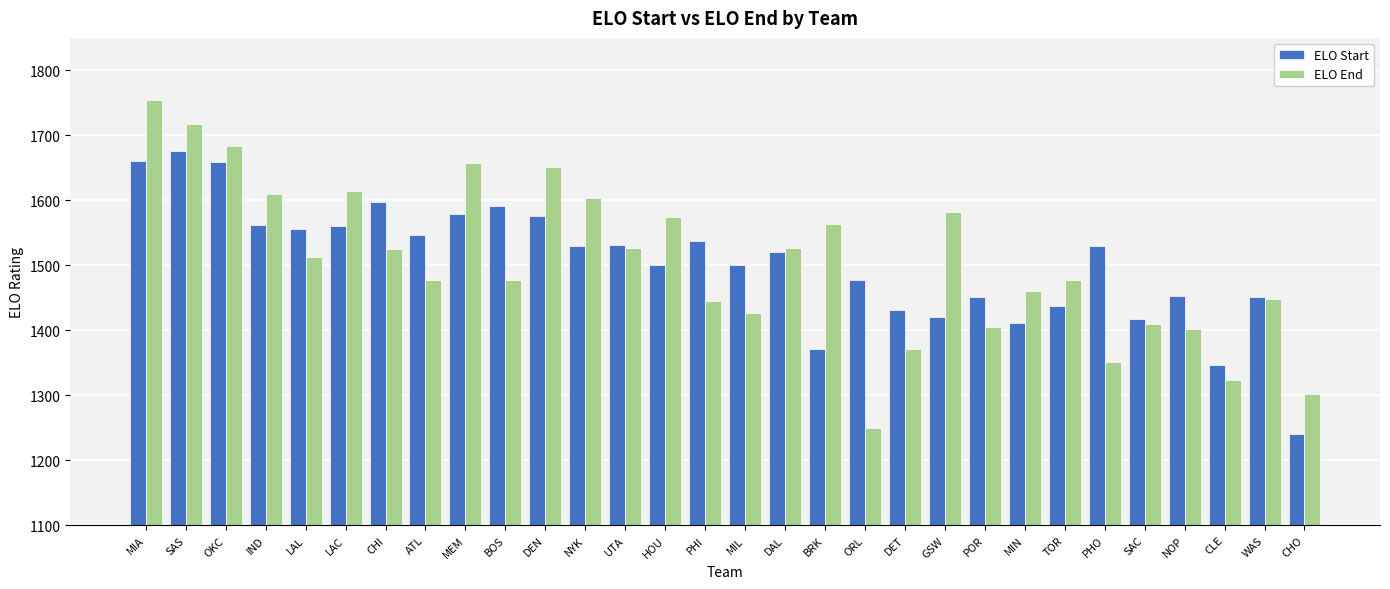

What position from the left is UTA?

13